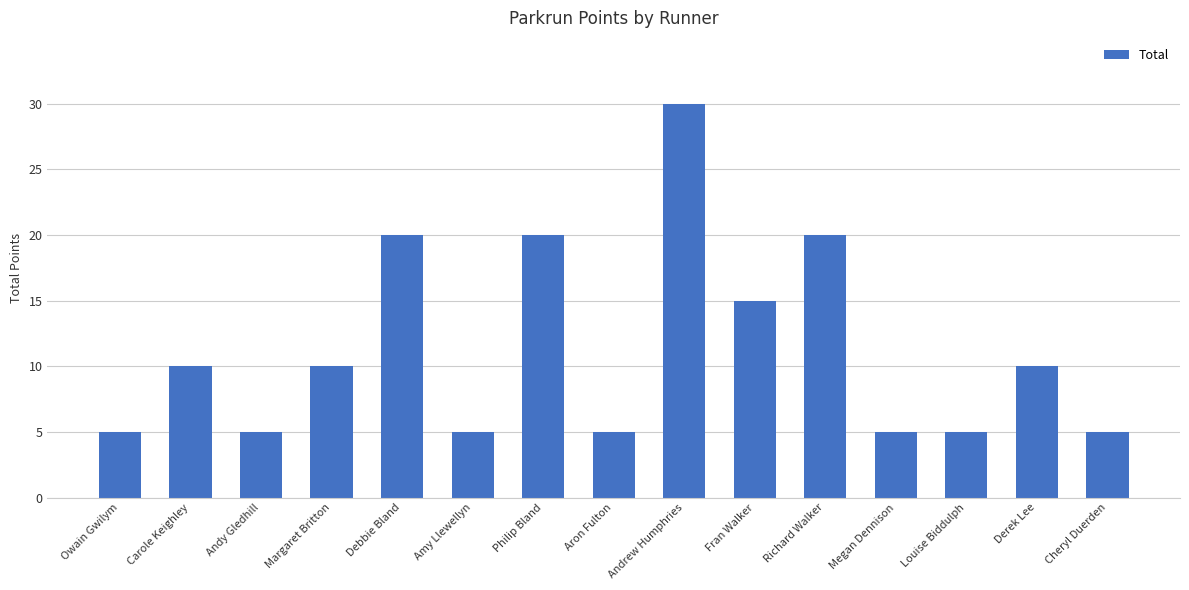

How many series are shown in this chart?

1